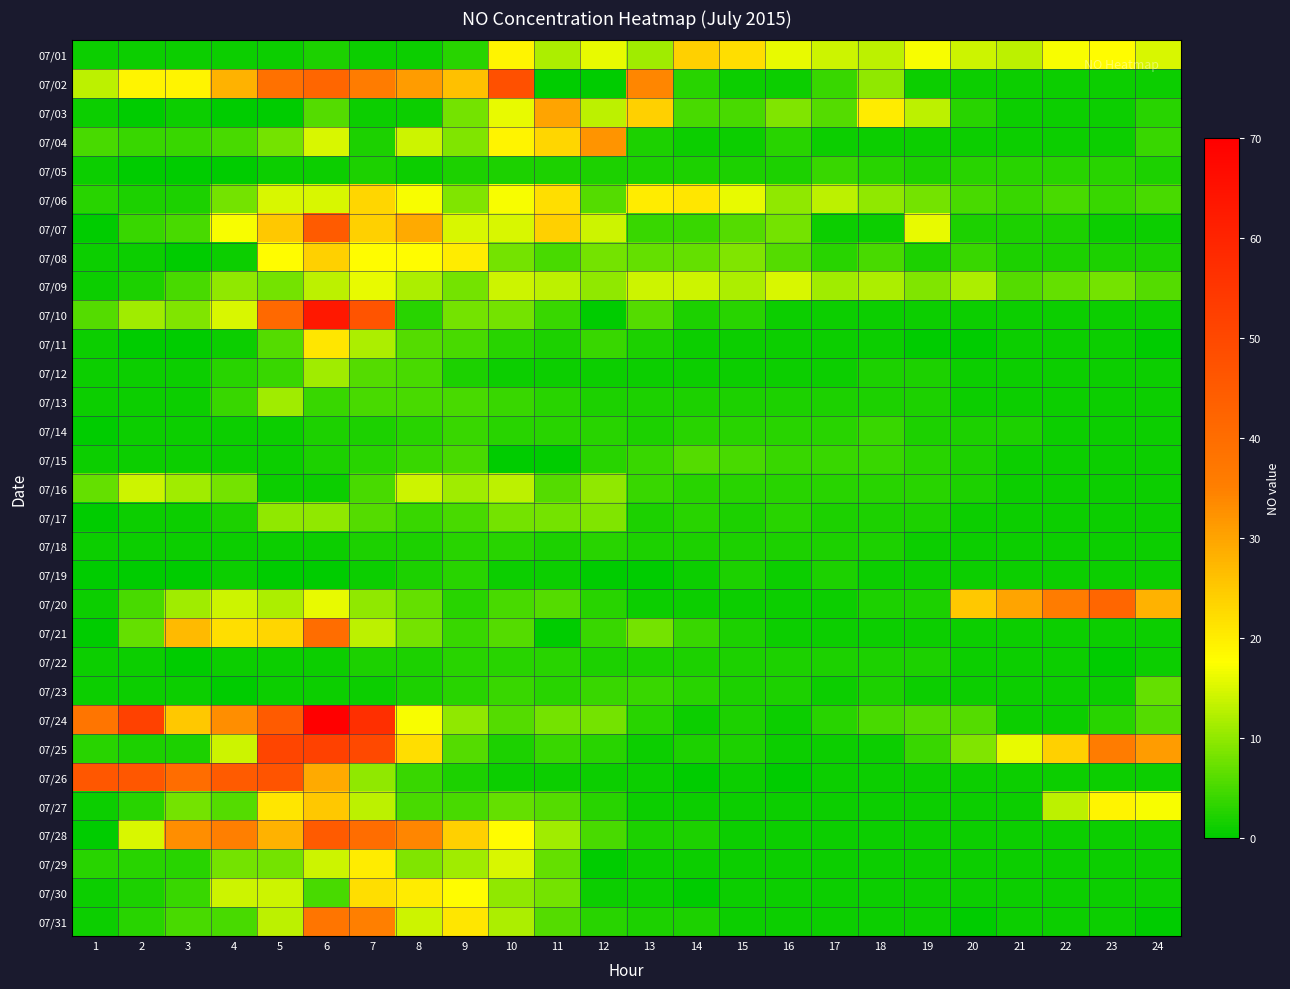

Between 9 and 13, which is larger?

13